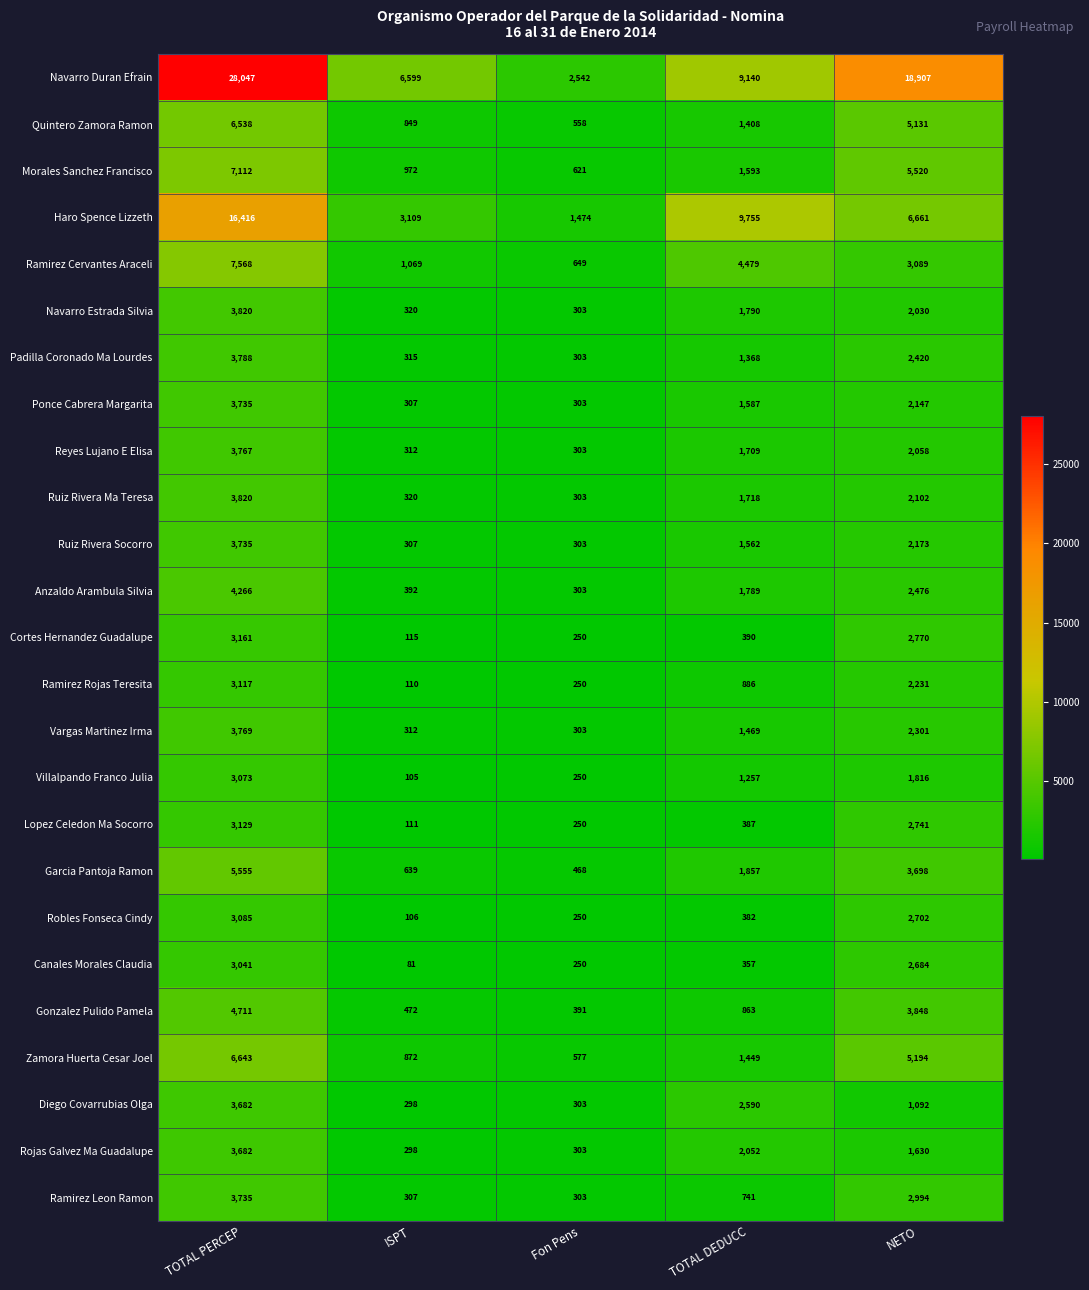

At how many categories does at least one series exceed 25249?

1